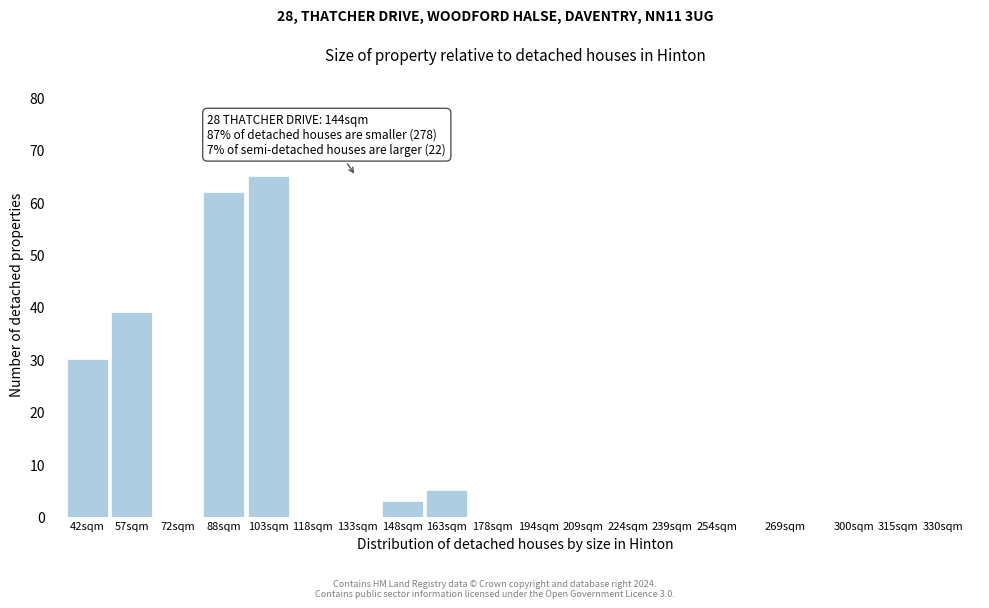

Reading left to right, list all the values displayed in this chart.

42sqm=30	57sqm=39	72sqm=0	88sqm=62	103sqm=65	118sqm=0	133sqm=0	148sqm=3	163sqm=5	178sqm=0	194sqm=0	209sqm=0	224sqm=0	239sqm=0	254sqm=0	269sqm=0	300sqm=0	315sqm=0	330sqm=0